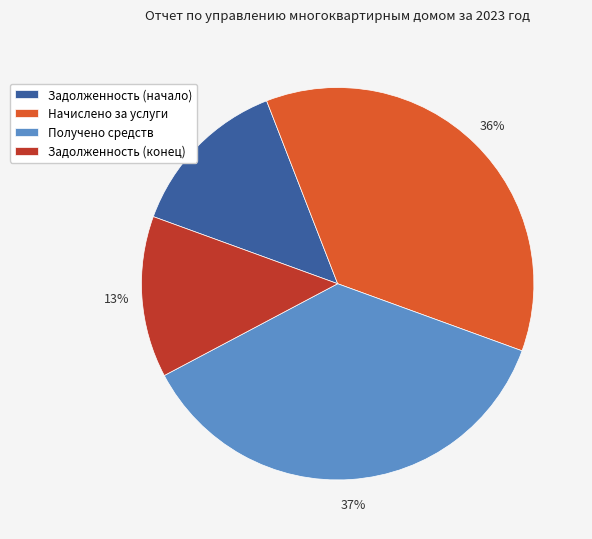

Is the sum of Начислено за услуги and Получено средств greater than half?

Yes